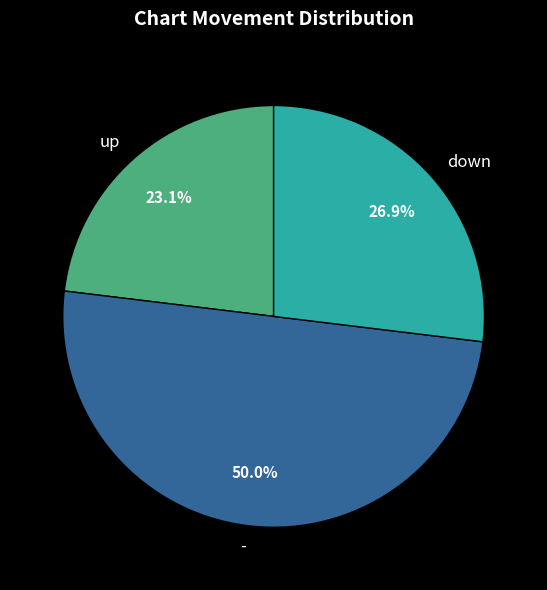

To the nearest percent, what percentage of the pie is down?

27%